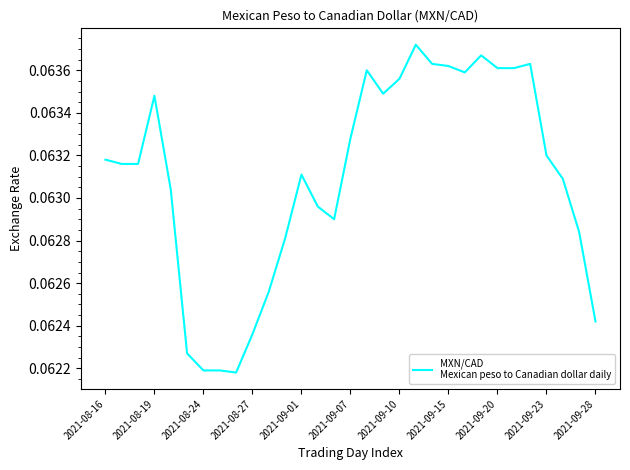

The value at 2021-08-27 is 0.0. True or false?

False